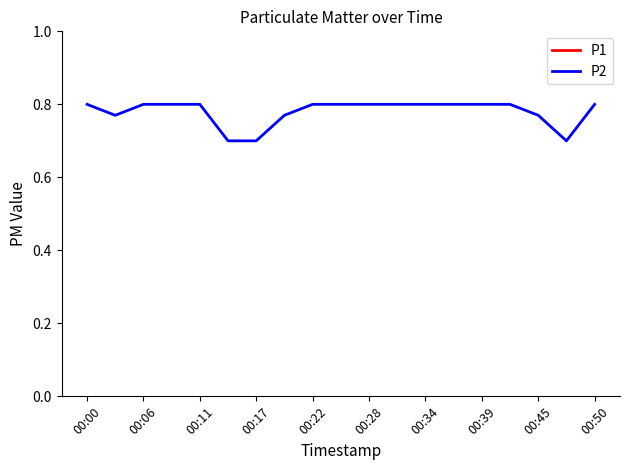

What is the smallest value displayed?

0.7